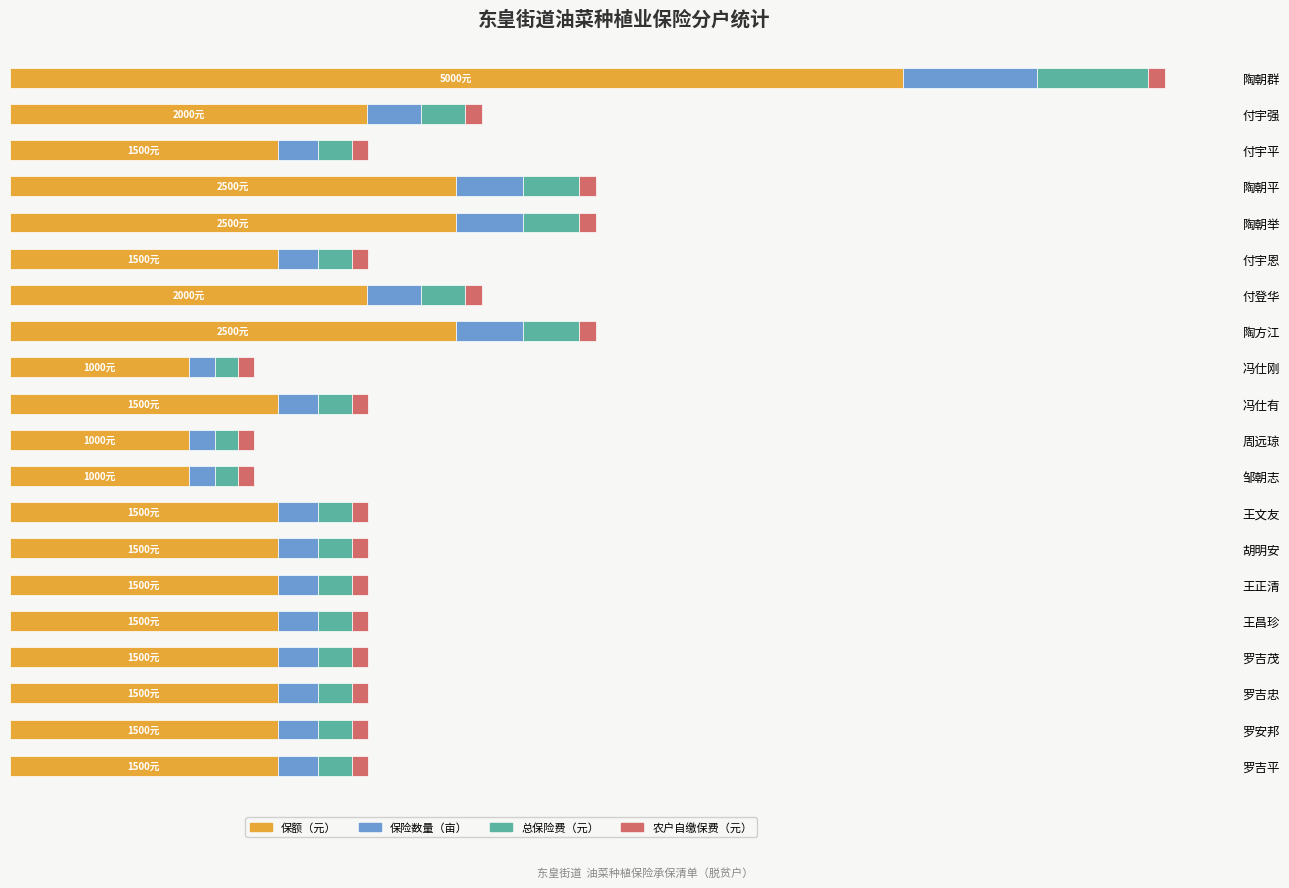

Which series has the largest range (max minus min)?

保额（元）